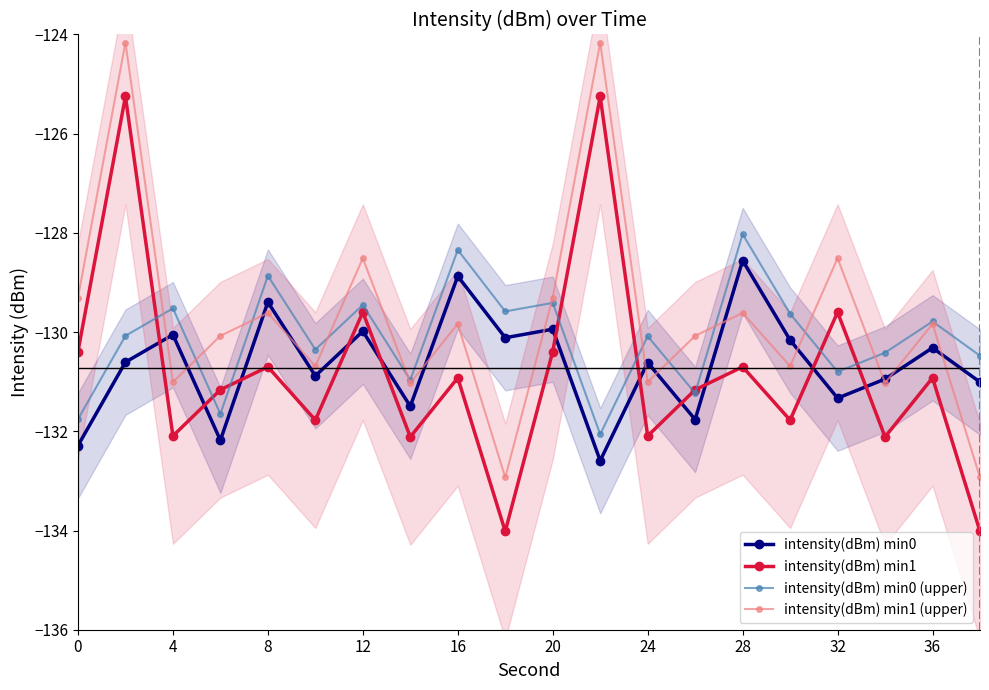

Where is the first local maximum for intensity(dBm) min0 (upper)?

4